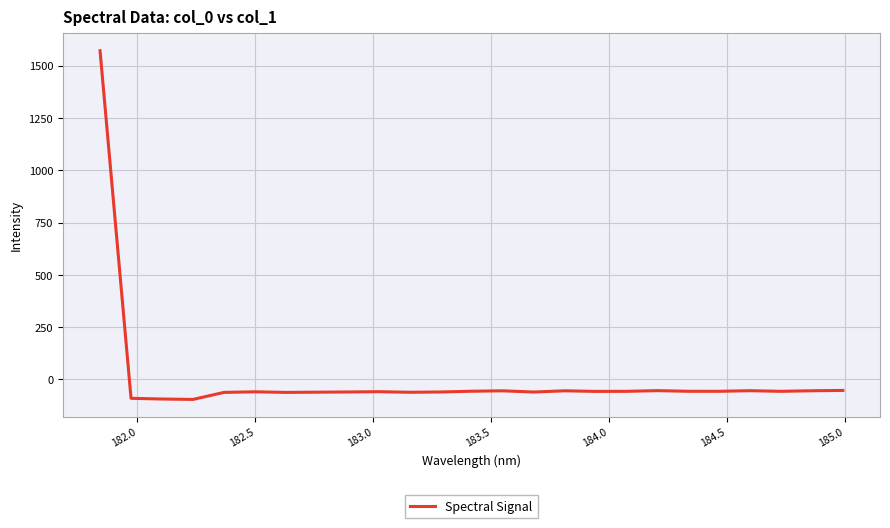

What is the greatest value displayed?

1570.8